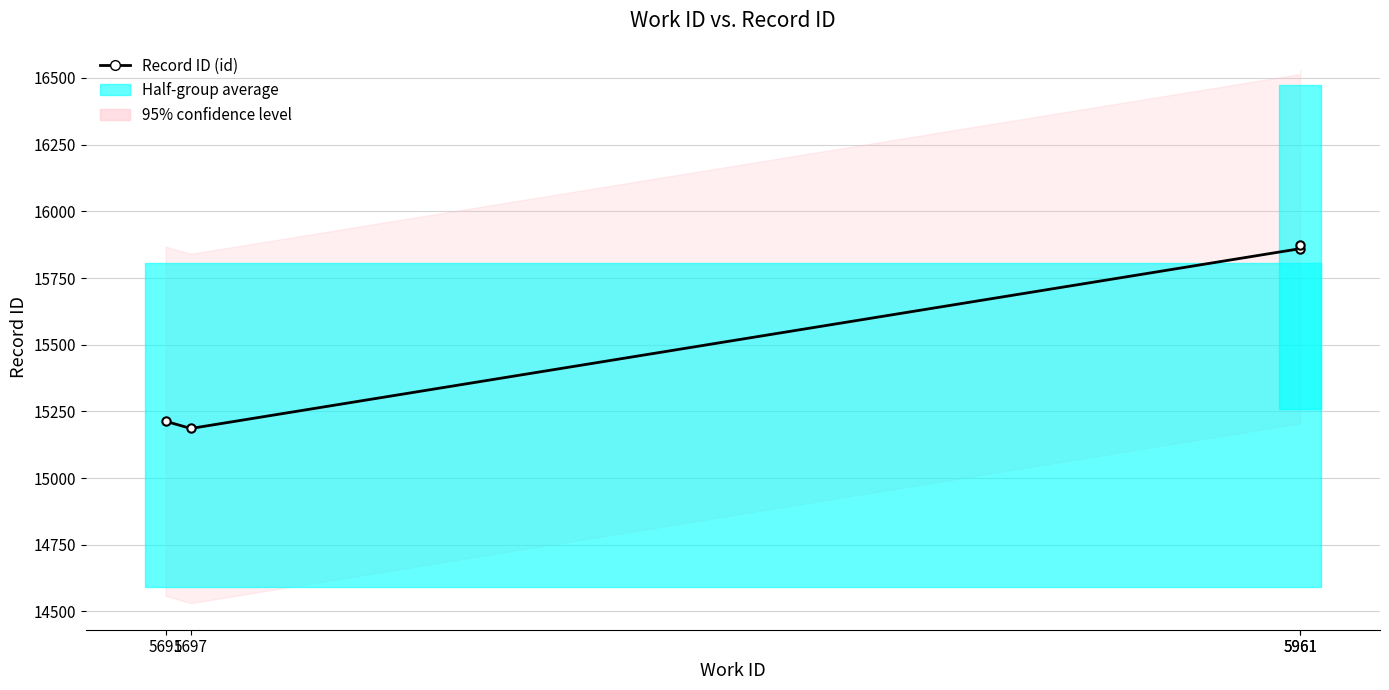

Is this an area chart (filled region under the line)?

No